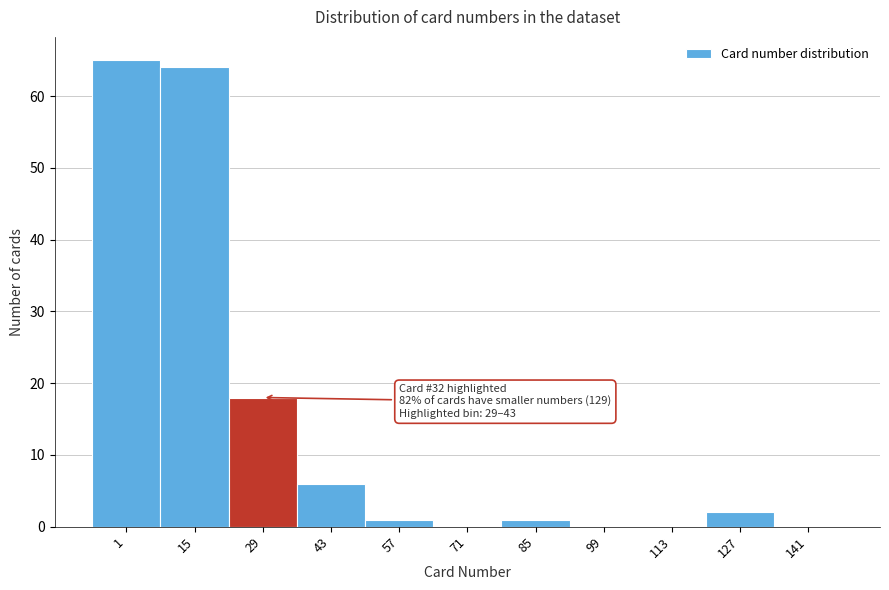

Reading left to right, transcribe all the data shown in this chart.

1=65	15=64	29=18	43=6	57=1	71=0	85=1	99=0	113=0	127=2	141=0